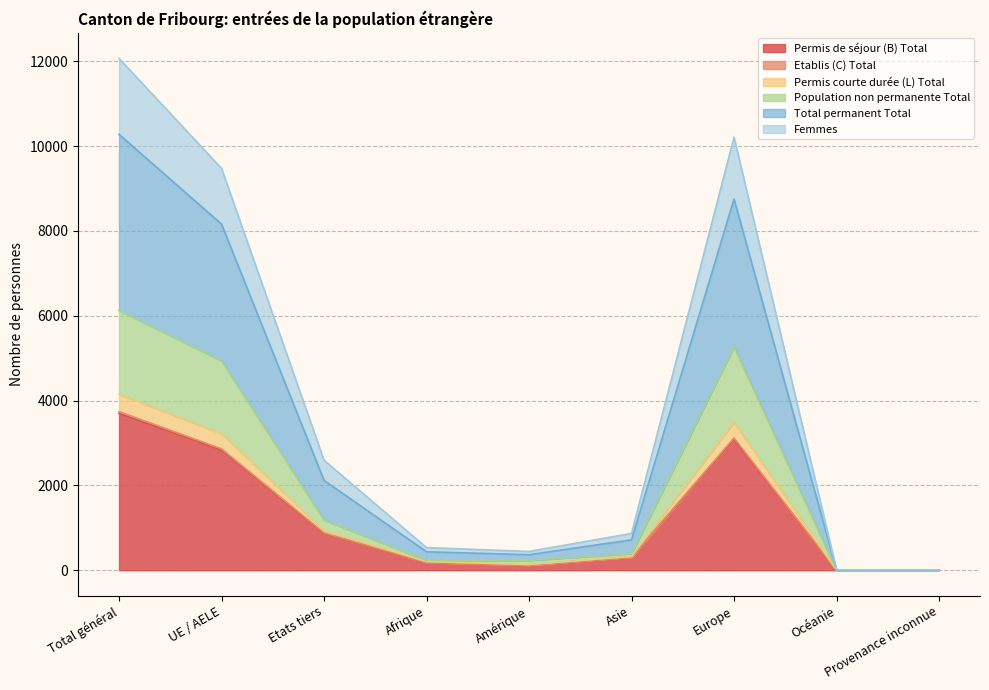

In Permis de séjour (B) Total, how many points are higher than both neighbors (excluding endpoints)?

1